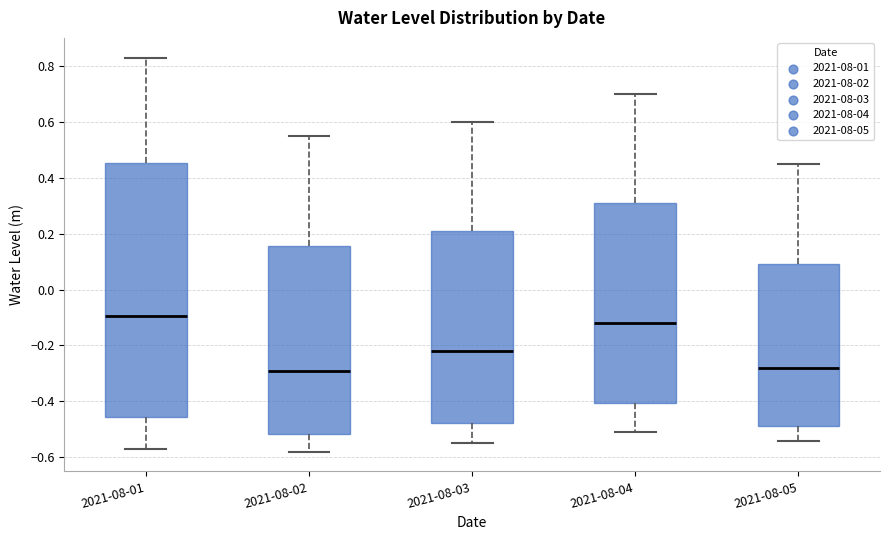

Which box's median line is the highest?

2021-08-01